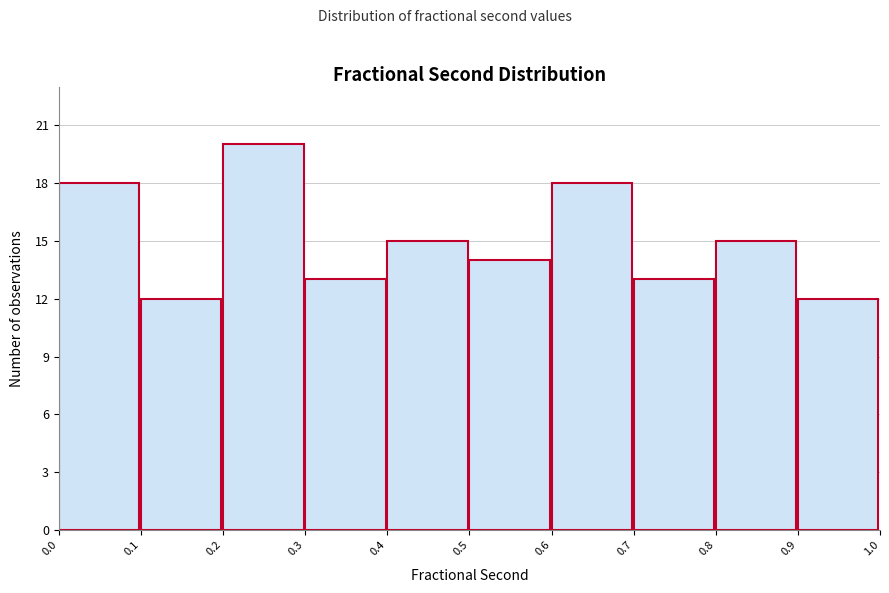

Reading left to right, transcribe this chart: for each bar, give the range it covers on the x-axis and its height. The values are not printed on the chart, so give them approximately, as read against the axis.

0.0 to 0.1: 18
0.1 to 0.2: 12
0.2 to 0.3: 20
0.3 to 0.4: 13
0.4 to 0.5: 15
0.5 to 0.6: 14
0.6 to 0.7: 18
0.7 to 0.8: 13
0.8 to 0.9: 15
0.9 to 1.0: 12